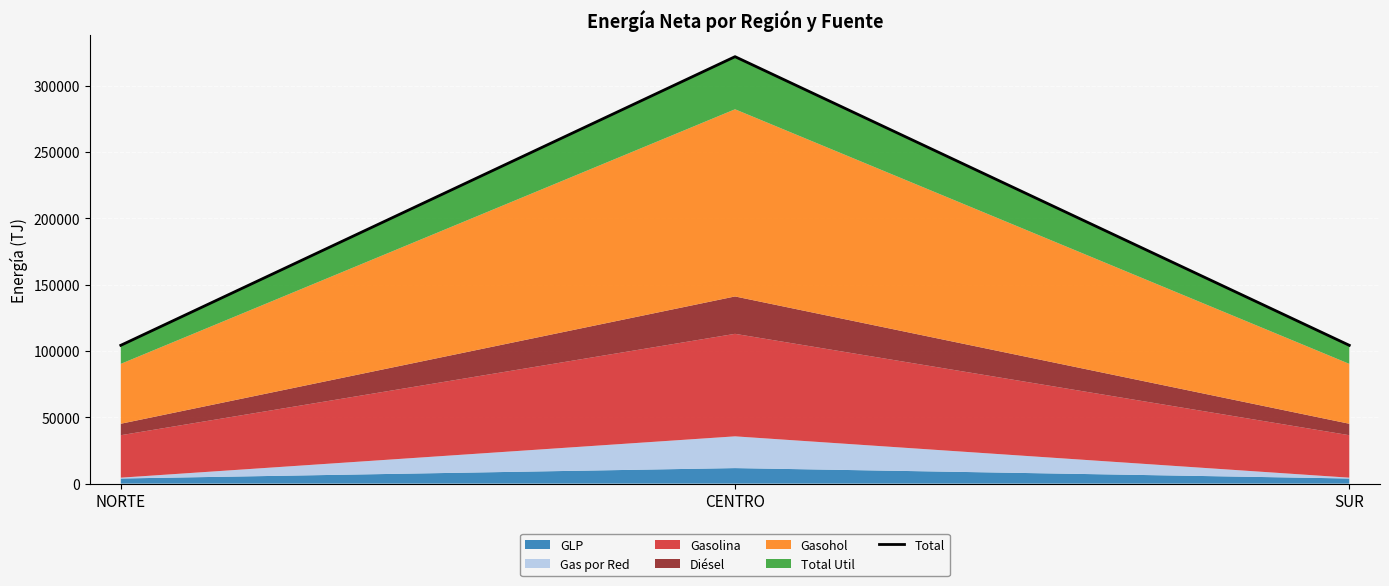

What position from the right is SUR?

1